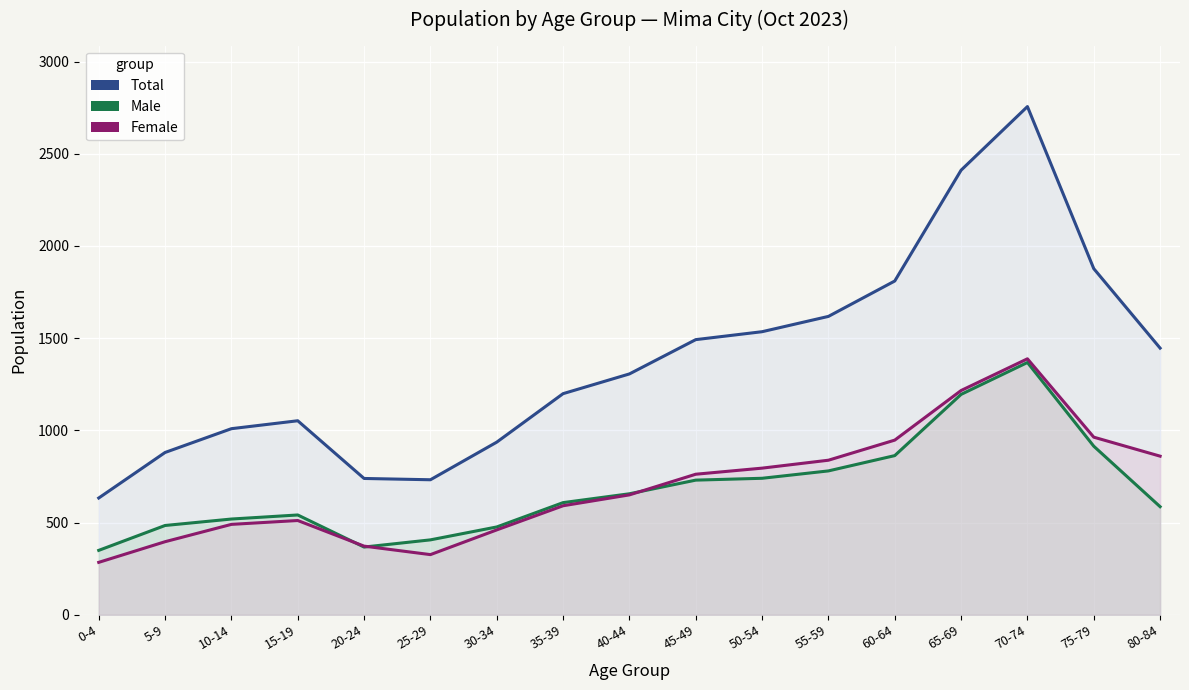

What is the difference between the second highest and second lowest values in the Total series?

1679